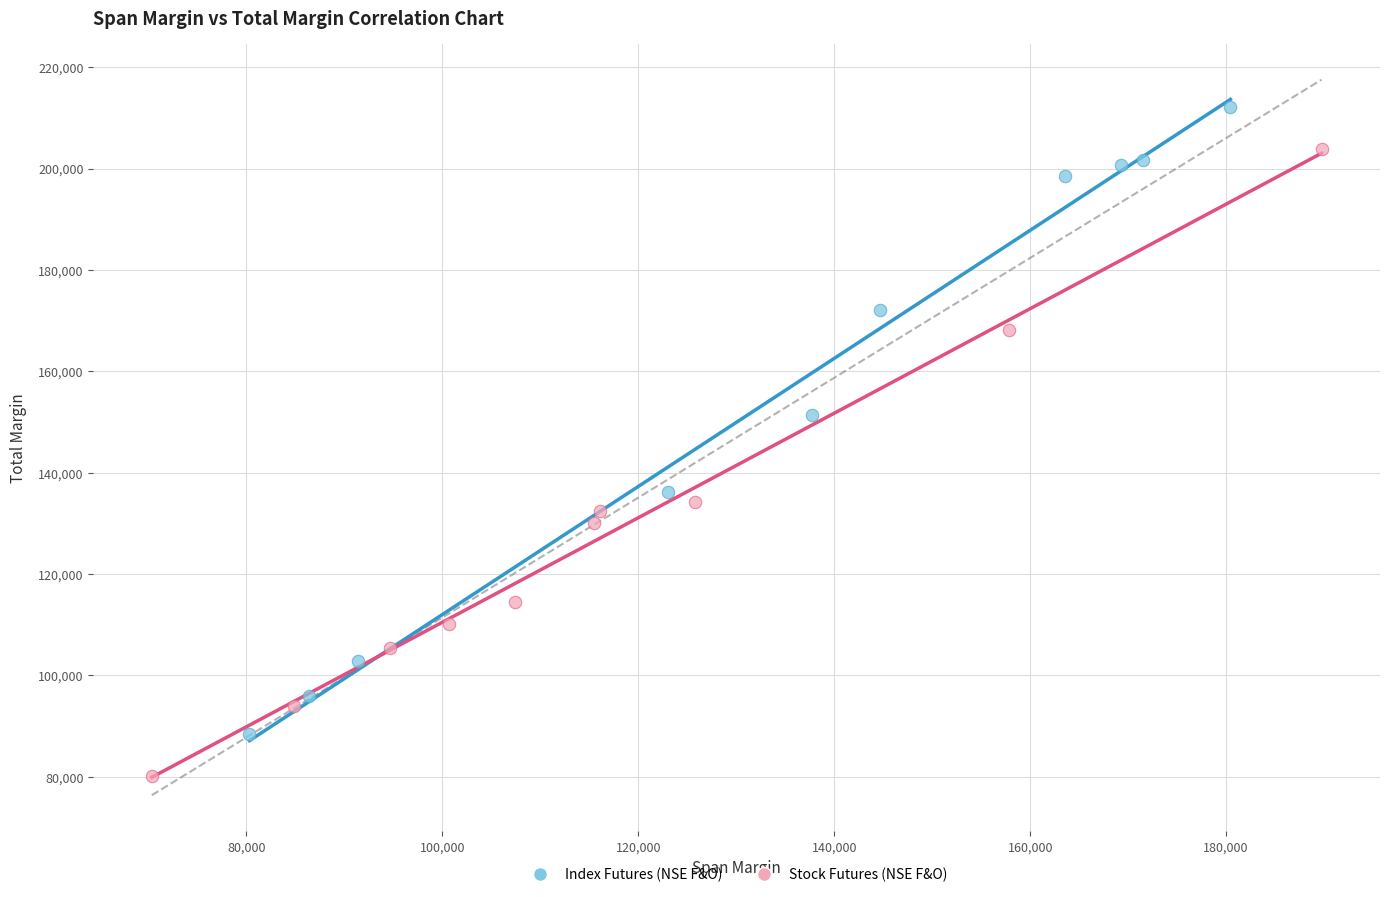

Which series contains the highest Y value?

Index Futures (NSE F&O)